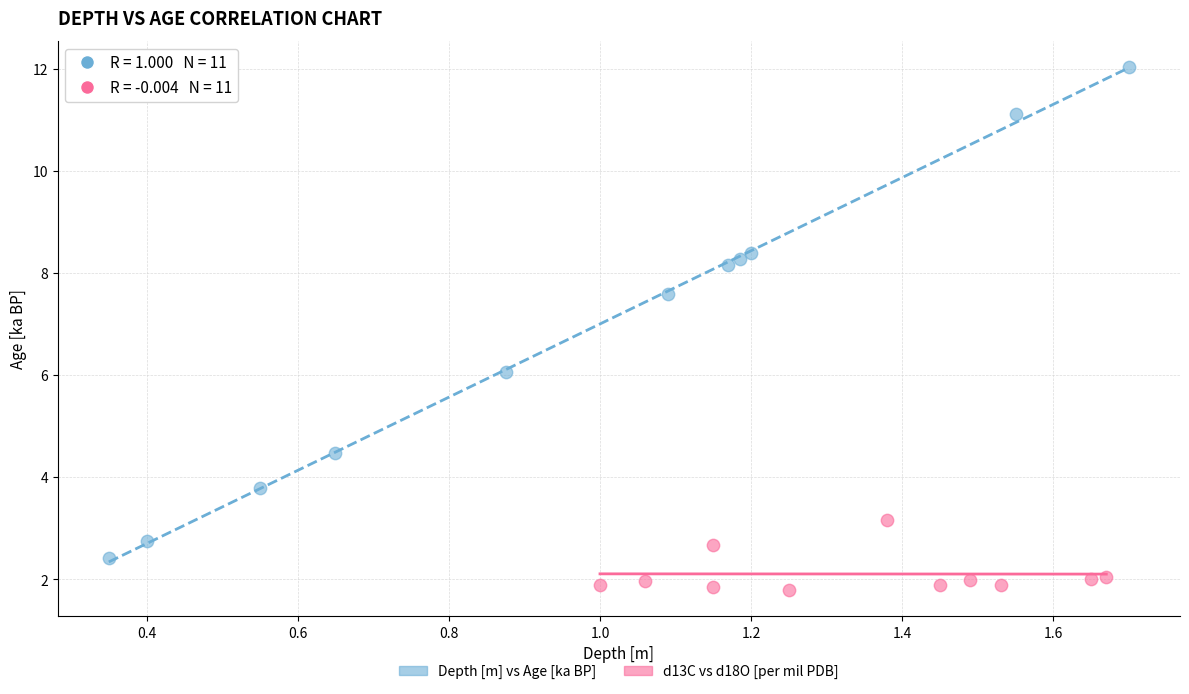

Which series has the largest Y range (max minus min)?

Depth [m] vs Age [ka BP]